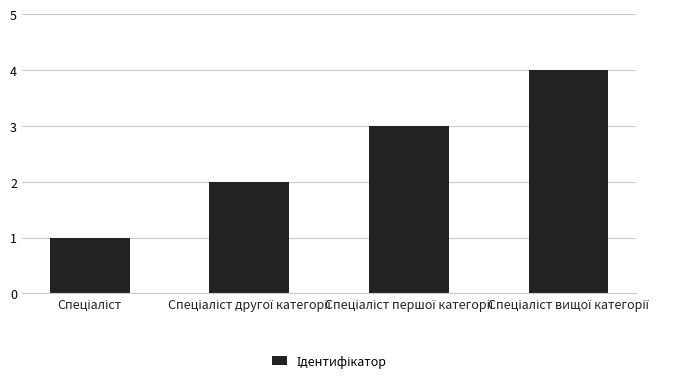

What is the difference between the maximum and minimum values?

3